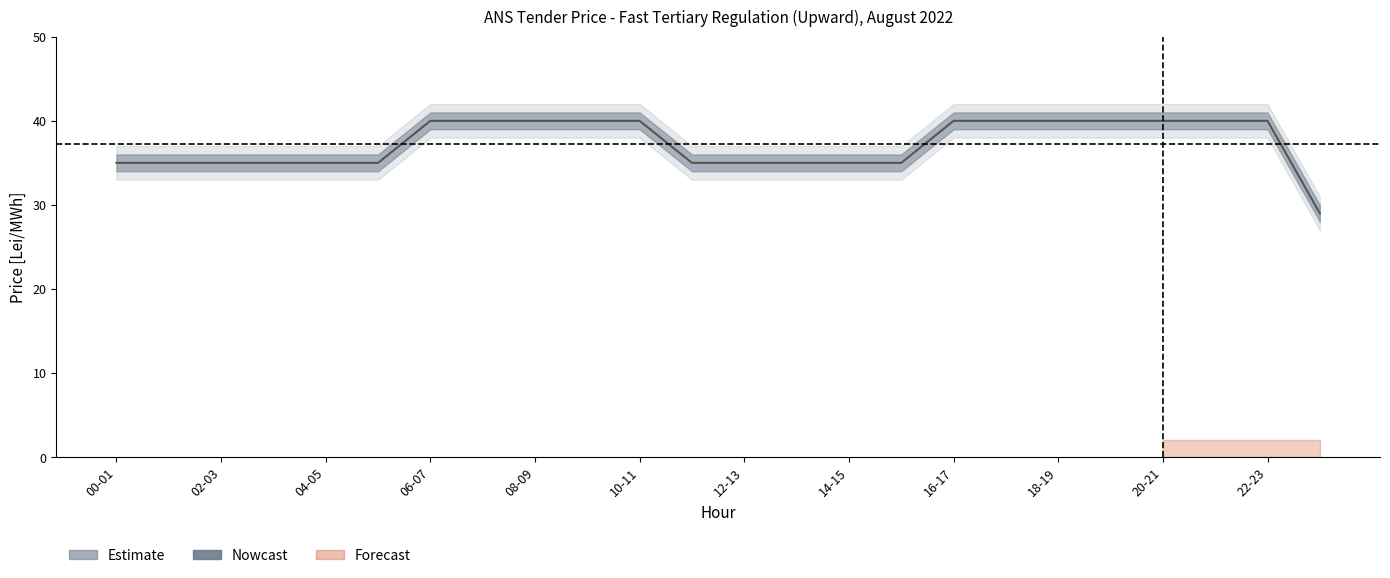

What is the value of the 7th point from the left?

40